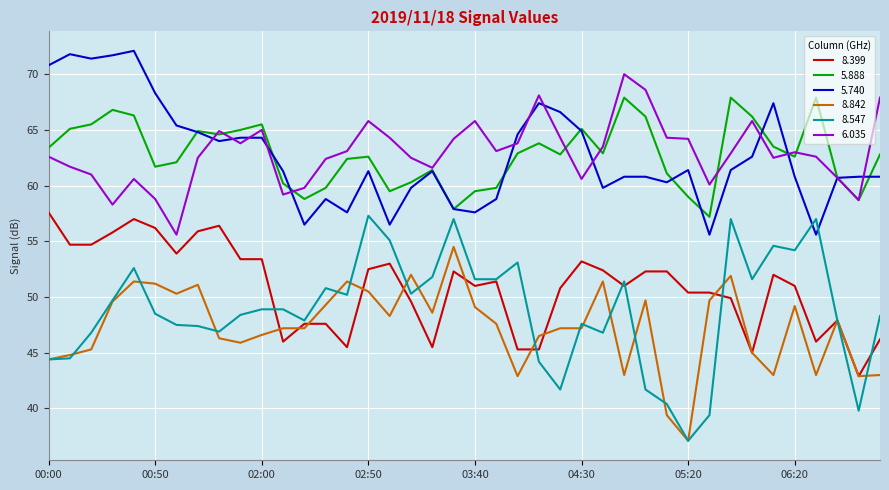

True or false: 8.842 and 5.740 cross at least once.

False